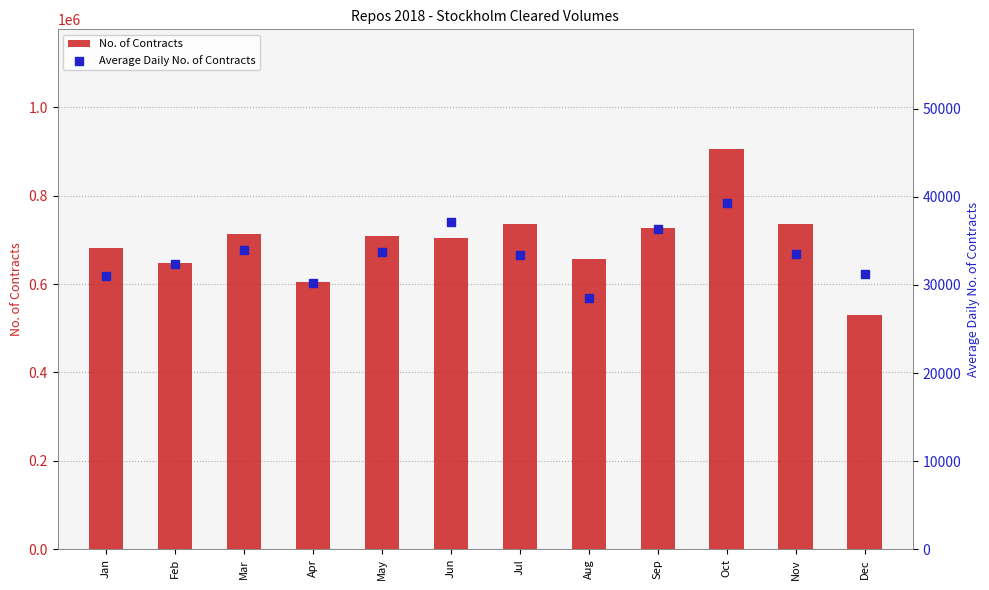

Which series reaches the maximum Y coordinate?

No. of Contracts